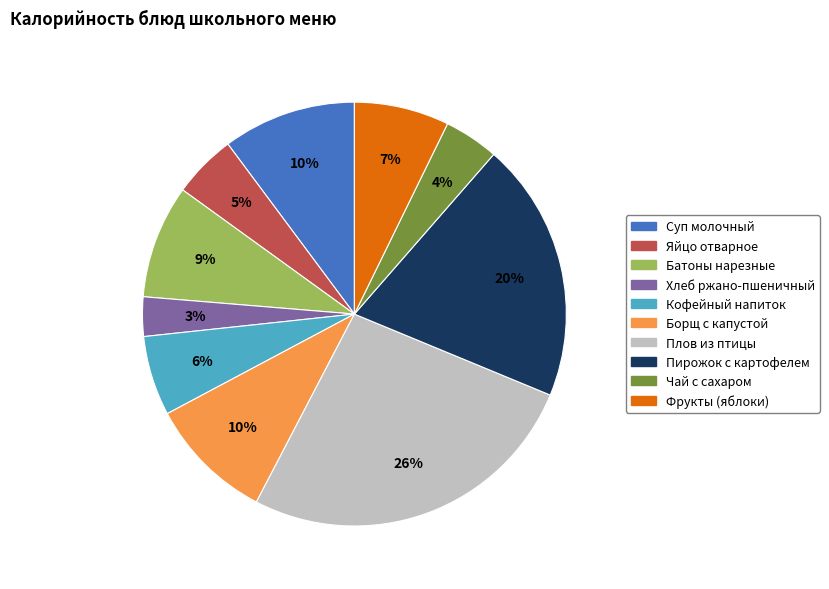

Count the number of slices in the pie.

10